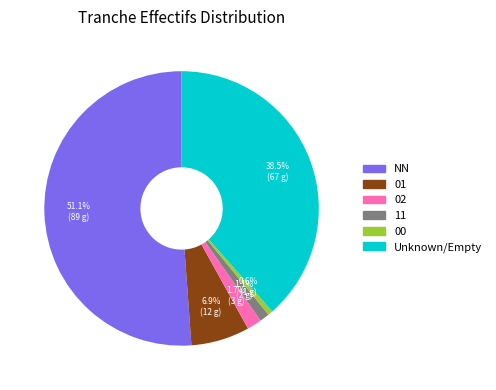

Rank the categories by value from highest to lowest.

NN, Unknown/Empty, 01, 02, 11, 00